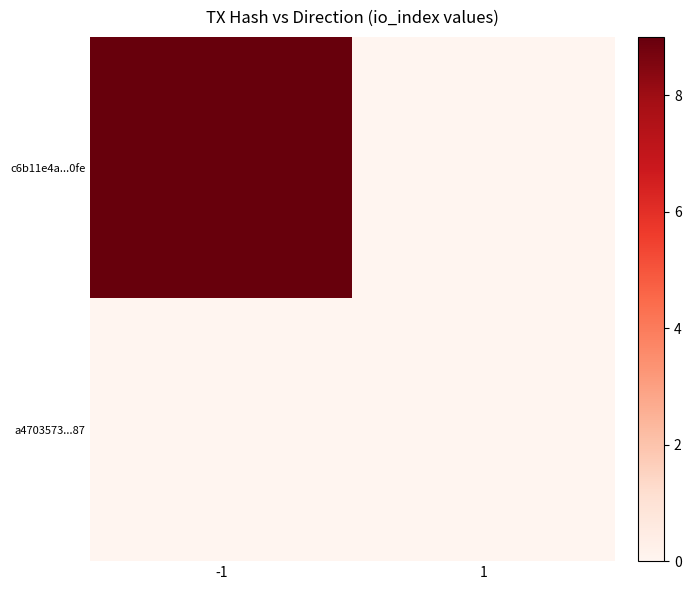

Reading left to right, transcribe all the data shown in this chart.

c6b11e4a...0fe: -1=9	1=0
a4703573...87: -1=0	1=0